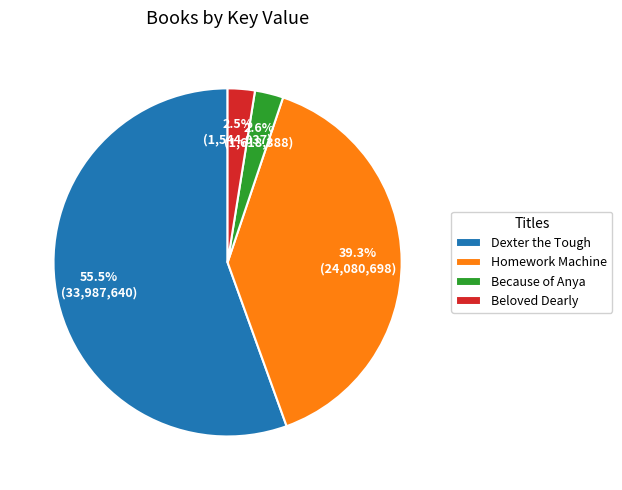

Is there a majority slice in this chart?

Yes